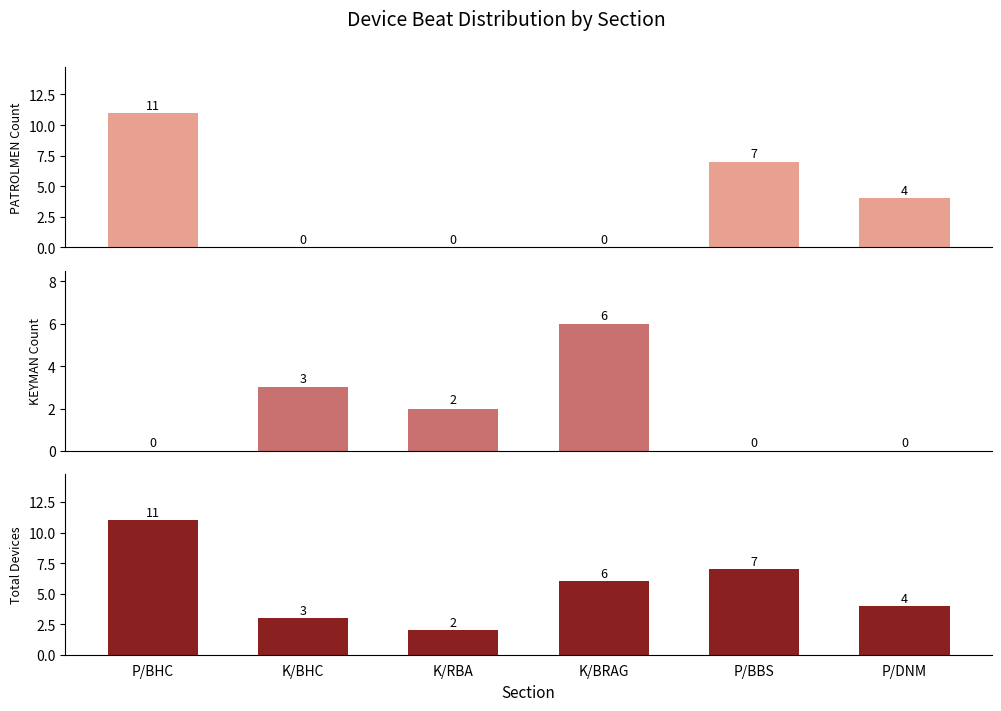

How many data points does each series have?

6